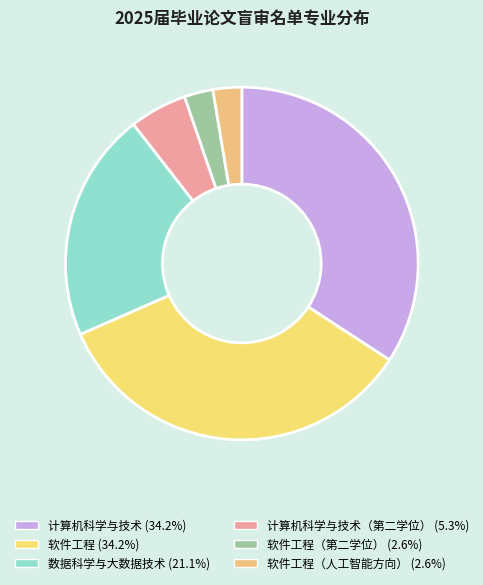

How many slices are in this pie chart?

6